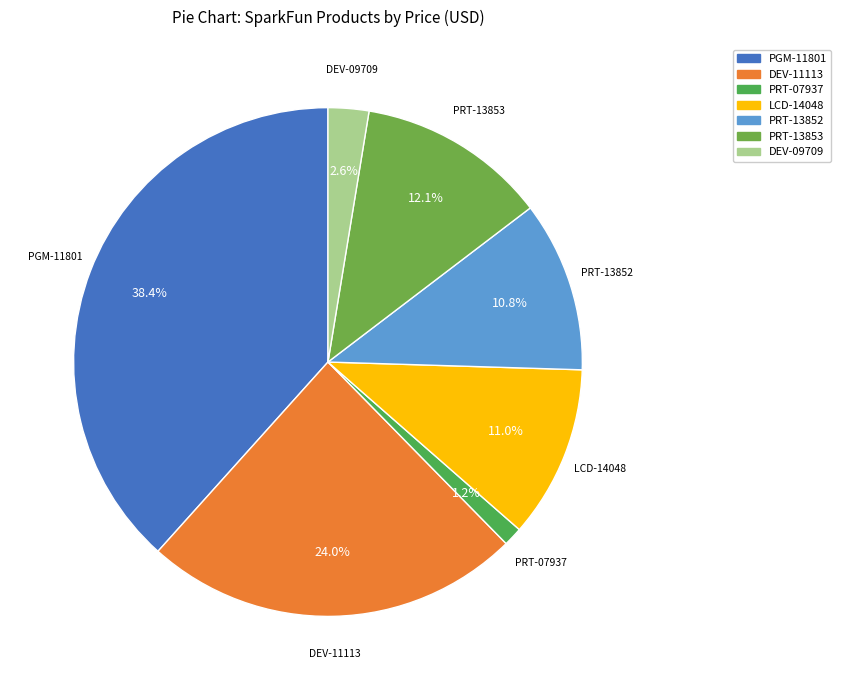

Which category has the smallest portion of the pie?

PRT-07937